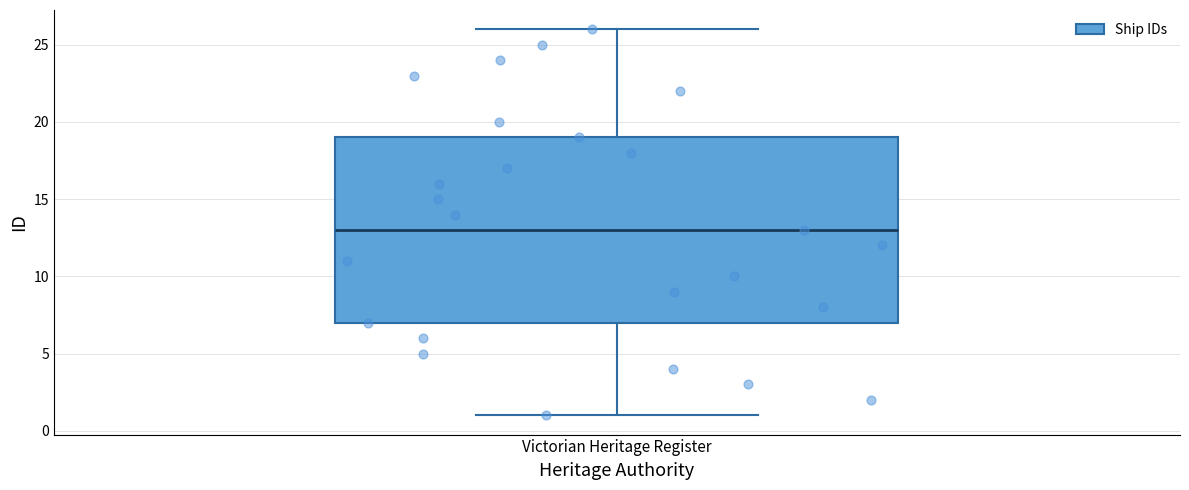

Where does the upper whisker of the box for Victorian Heritage Register end on the y-axis? The values are not printed on the chart, so give them approximately, as read against the axis.

26